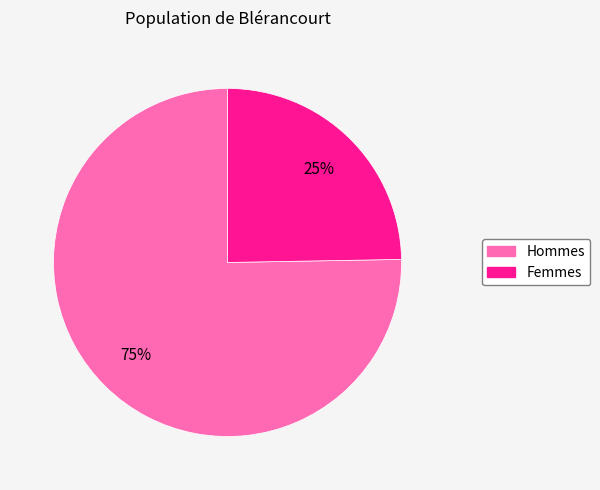

Rank the categories by value from highest to lowest.

Hommes, Femmes